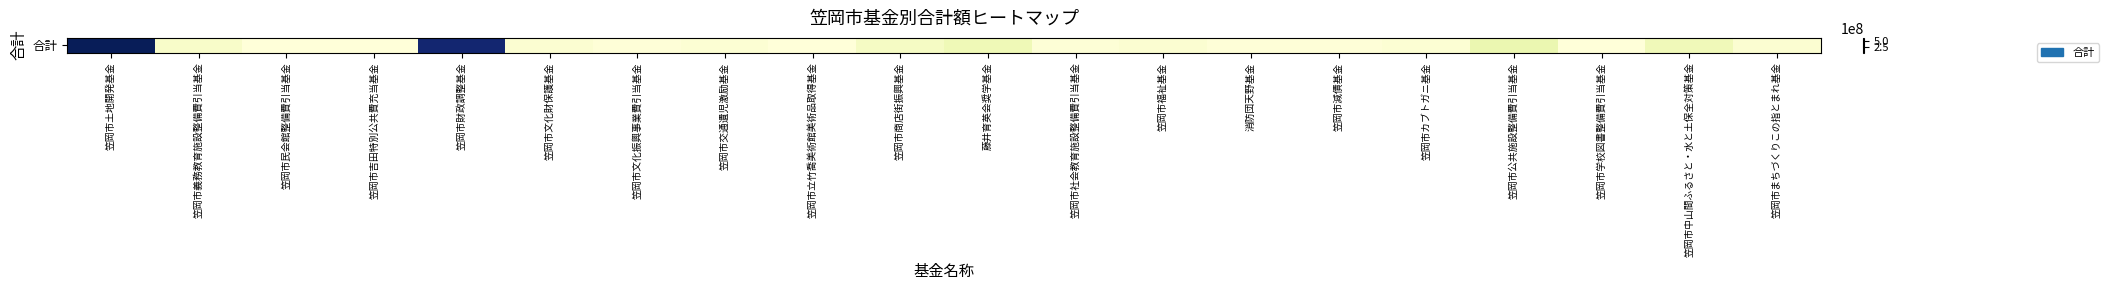

How many distinct data groups are displayed?

1